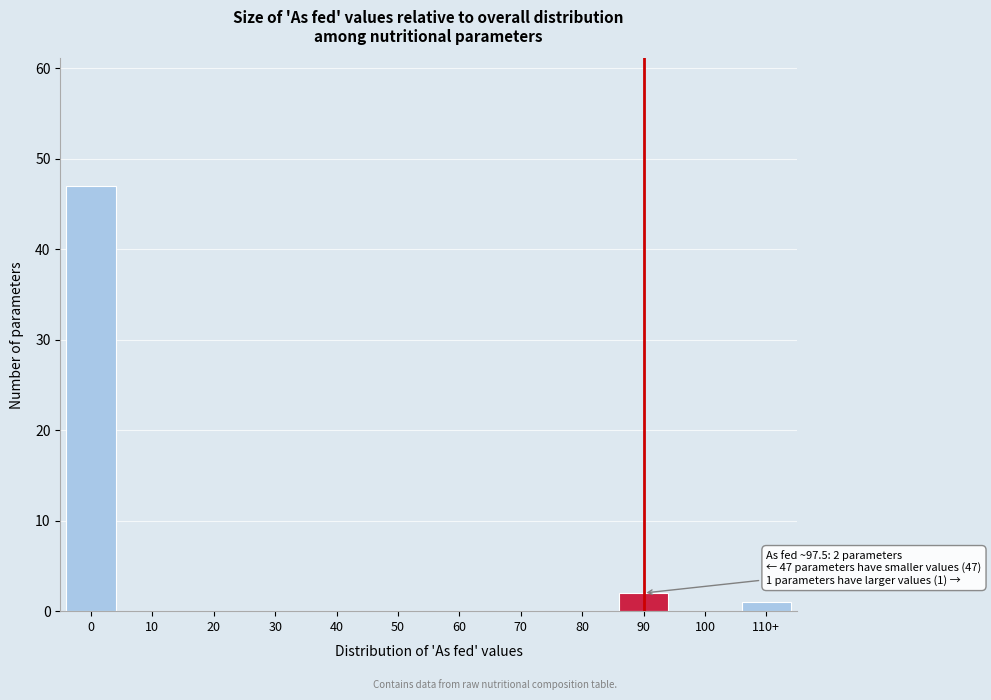

Reading left to right, what are all the values shown in this chart?

0=47	10=0	20=0	30=0	40=0	50=0	60=0	70=0	80=0	90=2	100=0	110+=1